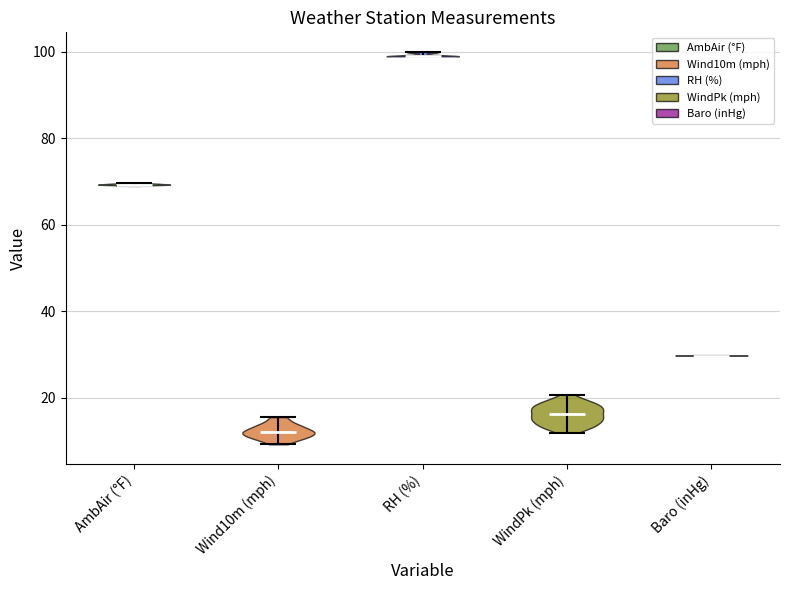

What is the lowest point the violin for RH (%) reaches on the y-axis? The values are not printed on the chart, so give them approximately, as read against the axis.

100